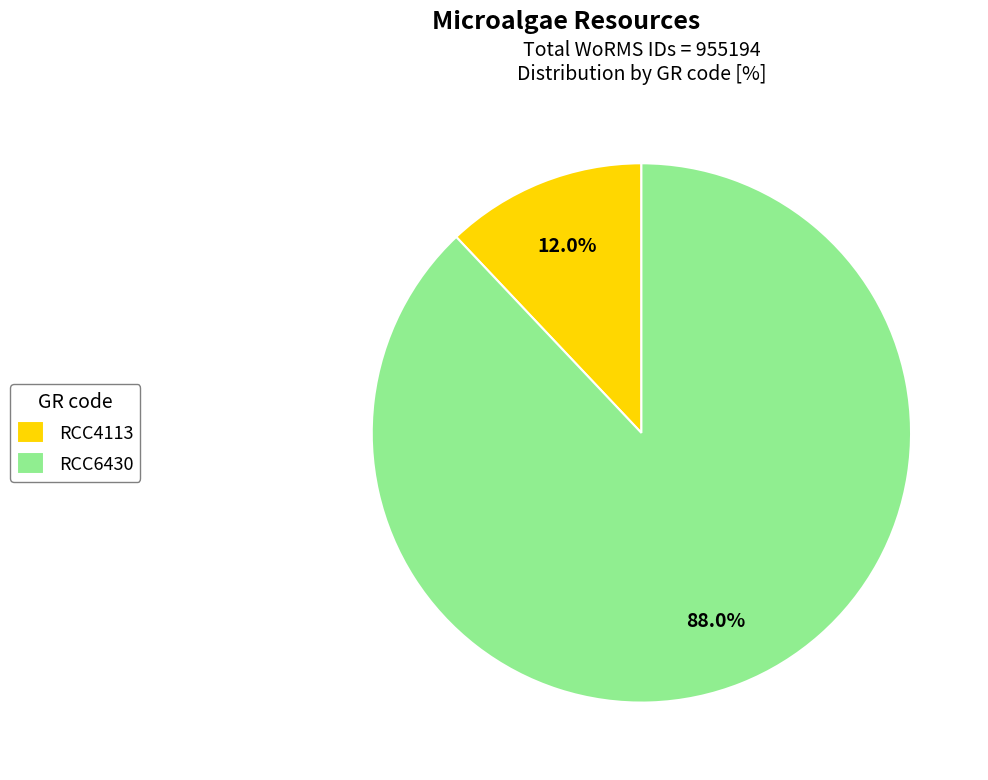

What is the largest slice in the pie chart?

RCC6430